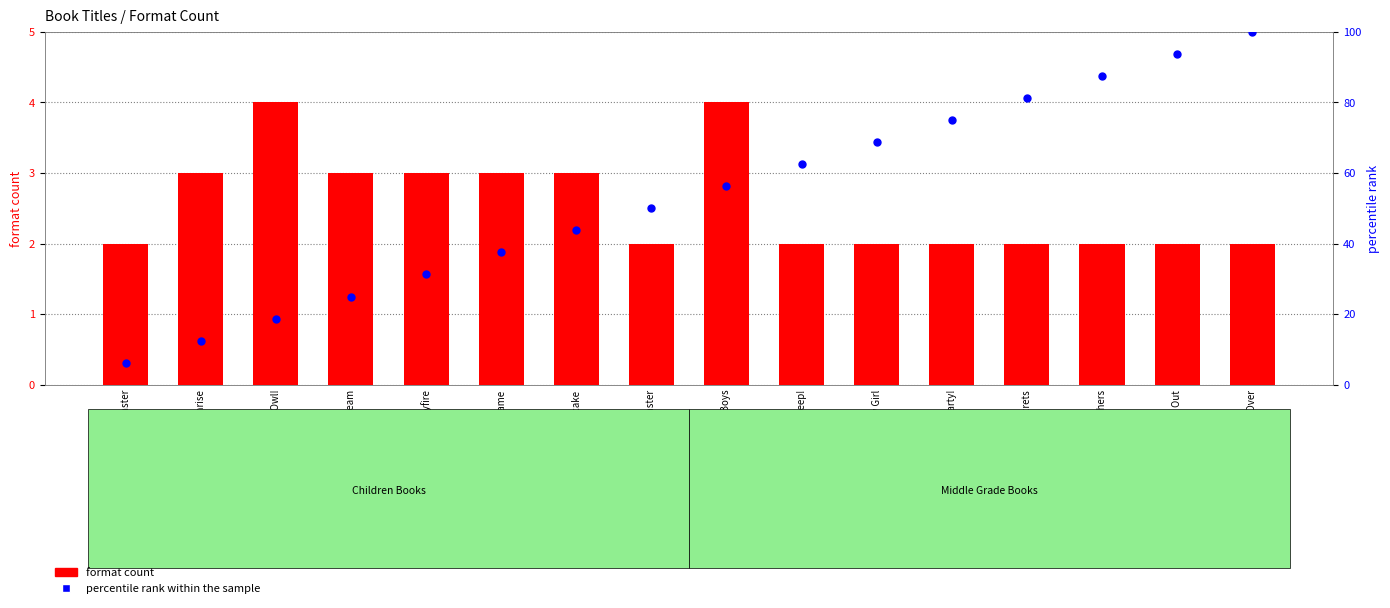

Which series has the widest spread of Y values?

percentile rank within the sample